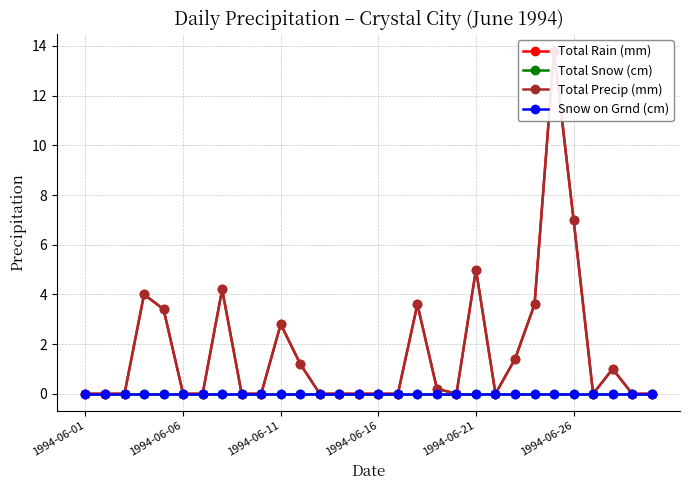

Which has a higher value, 1994-06-11 or 15?

1994-06-11